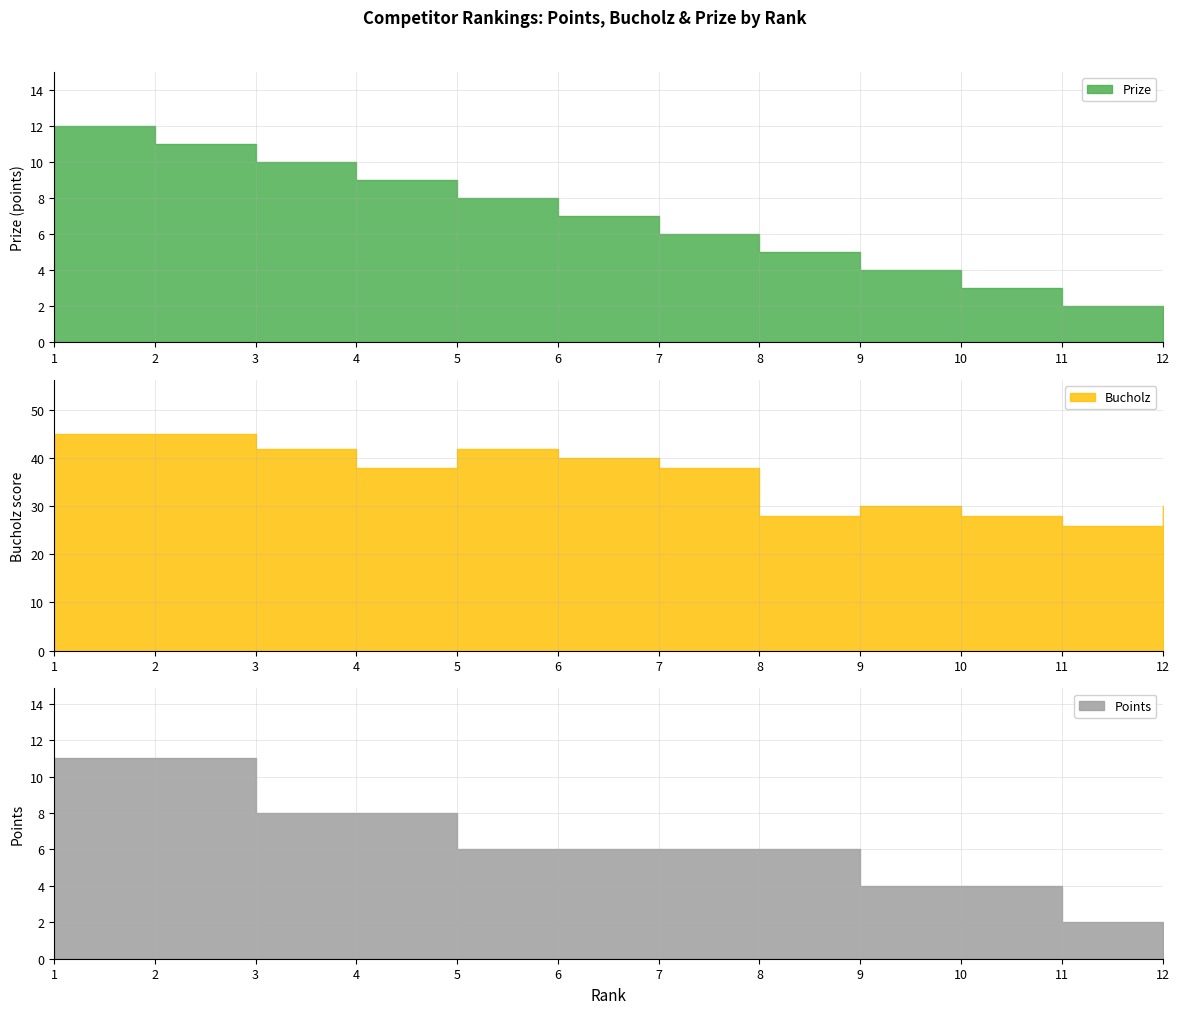

What are all the series names shown in the legend?

Prize, Bucholz, Points